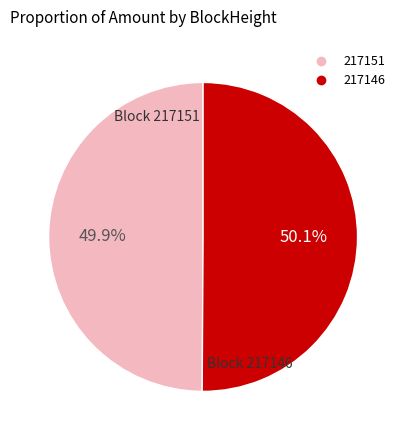

Does any single category account for the majority?

Yes